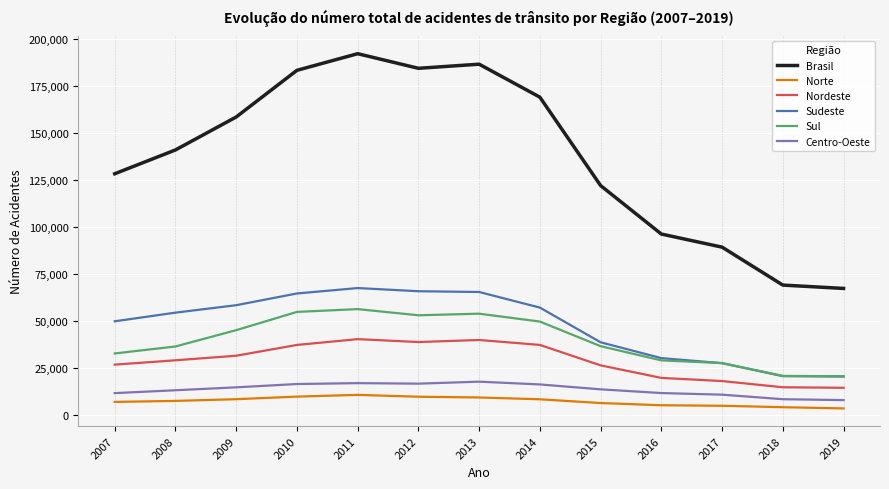

What are all the series names shown in the legend?

Brasil, Norte, Nordeste, Sudeste, Sul, Centro-Oeste